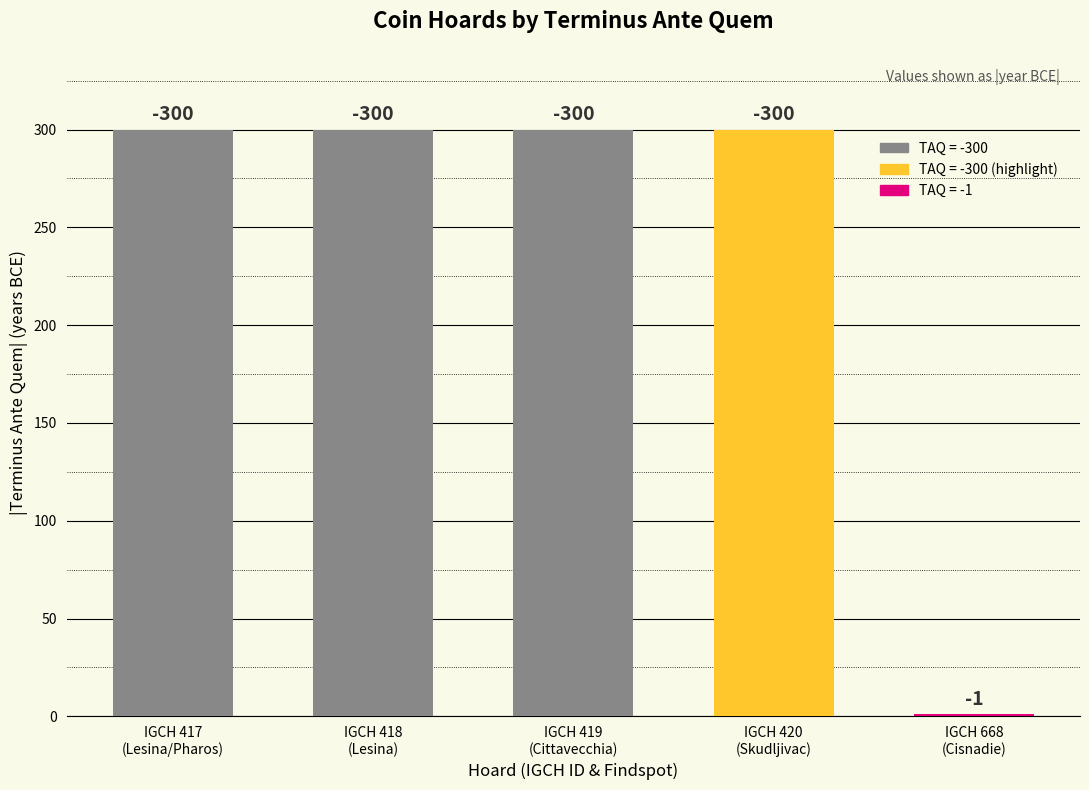

What is the value of the 1st bar from the left?

-300